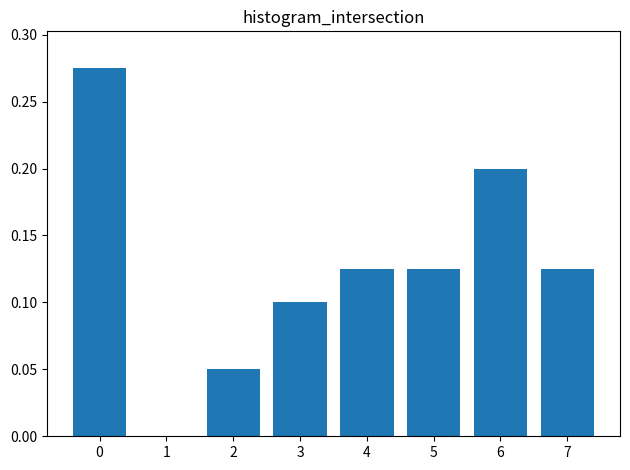

Between 3 and 7, which is larger?

7